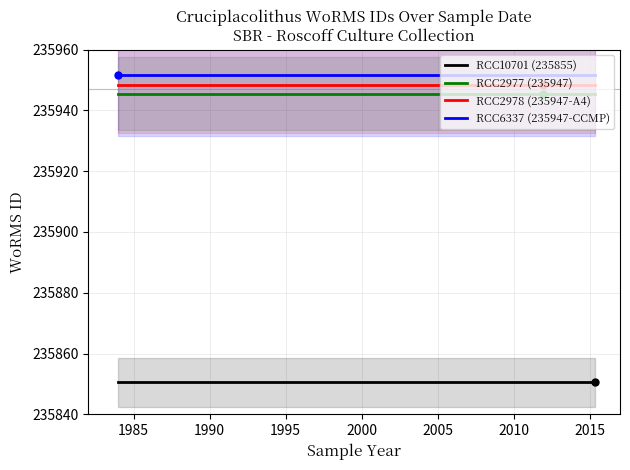

What is the value of the RCC2978 (235947-A4) point at the 2nd from the left?

235948.5